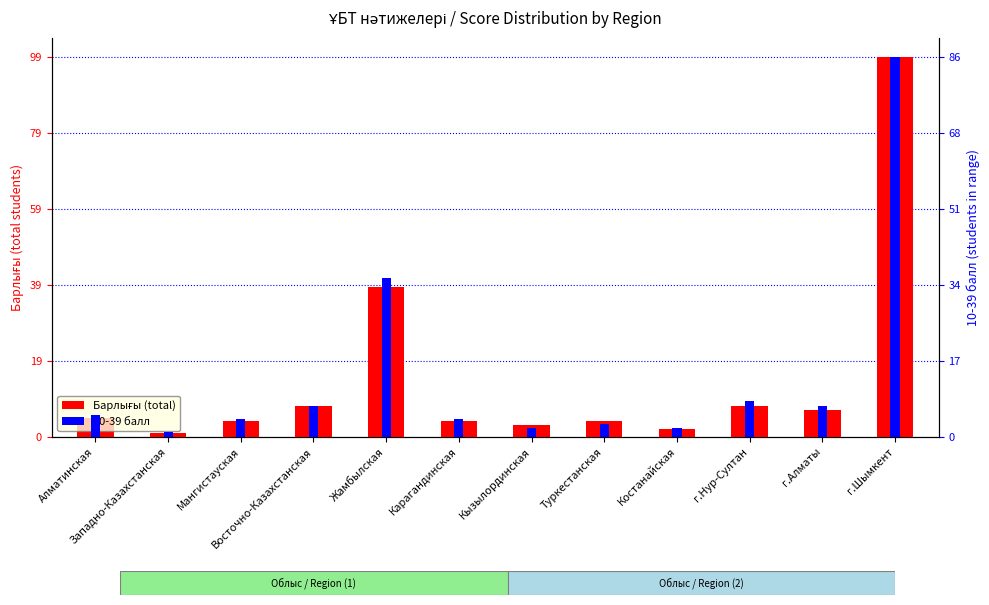

Does the chart contain any negative values?

No